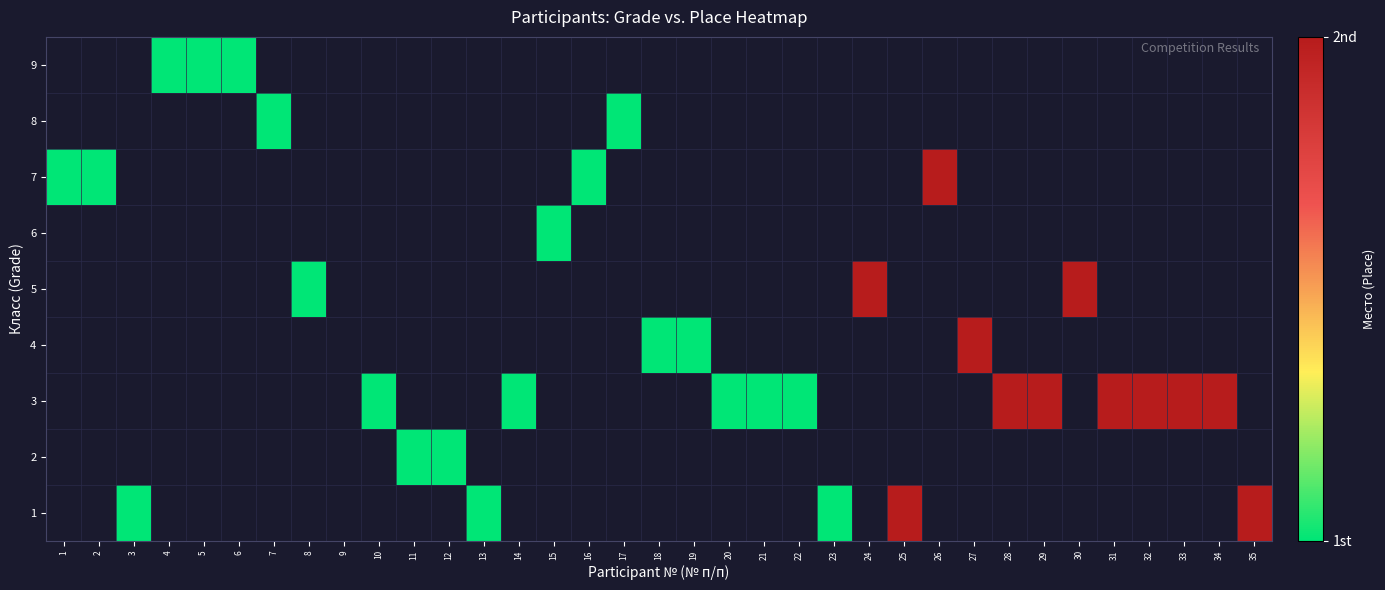

Is the value of 4 at 22 greater than the value of 8 at 18?

No